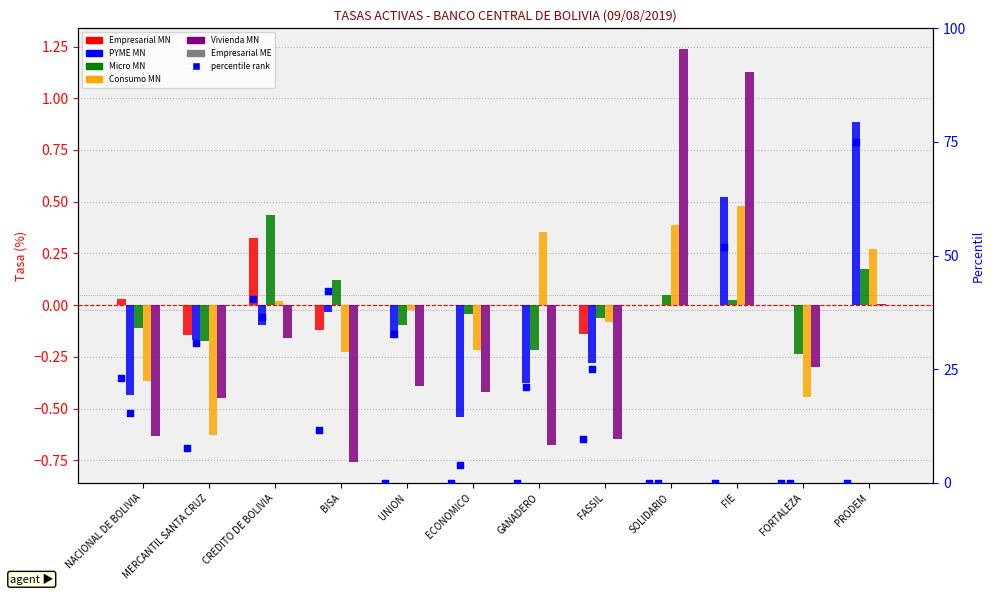

What is the total value across all series at ECONOMICO?

-0.7